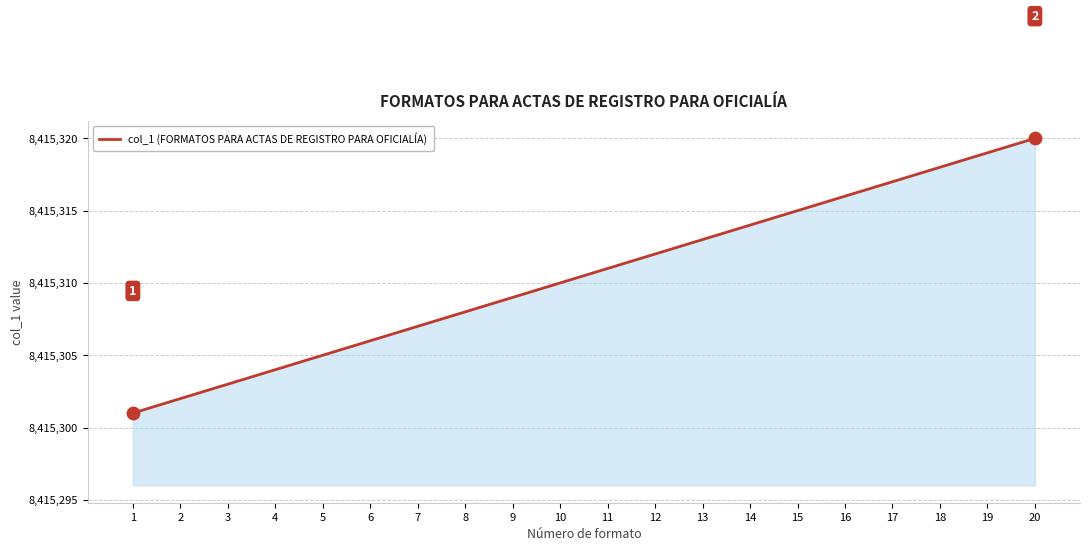

What is the change in value from 16 to 19?

+3